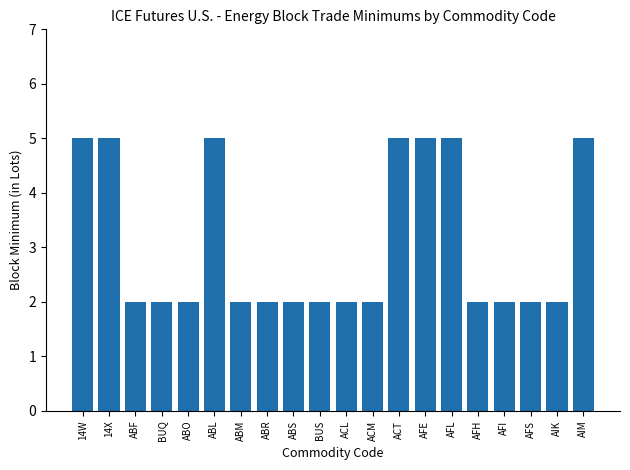

How many bars are there in total?

20